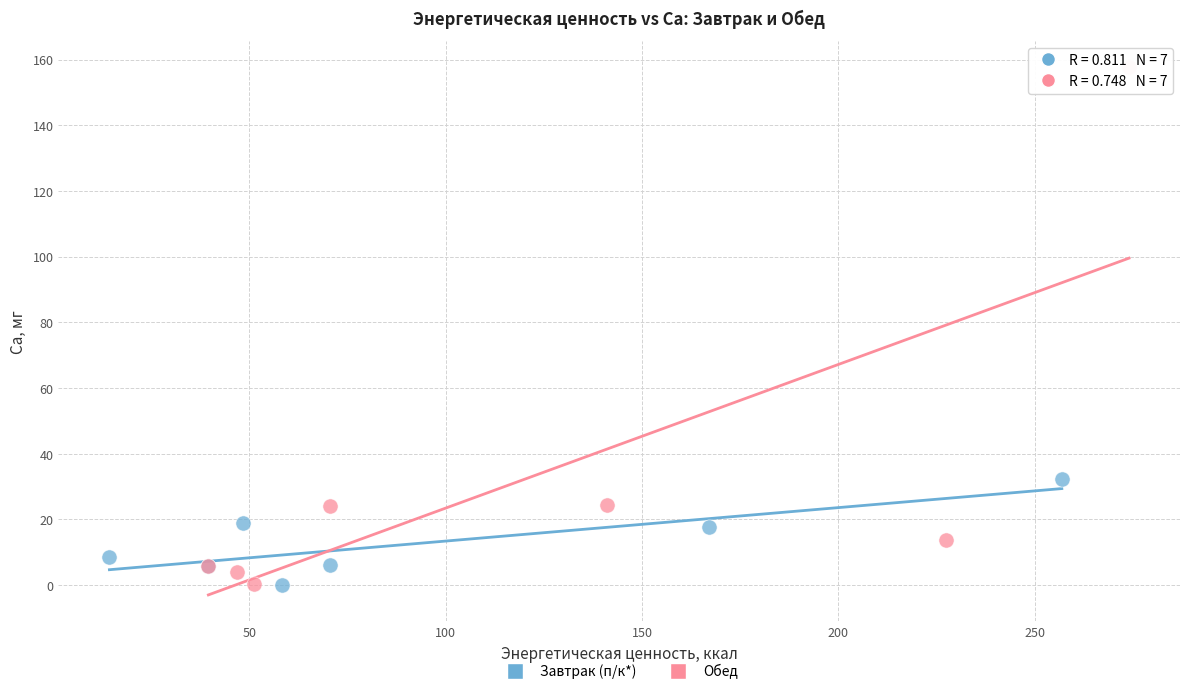

Which series reaches the maximum Y coordinate?

Обед